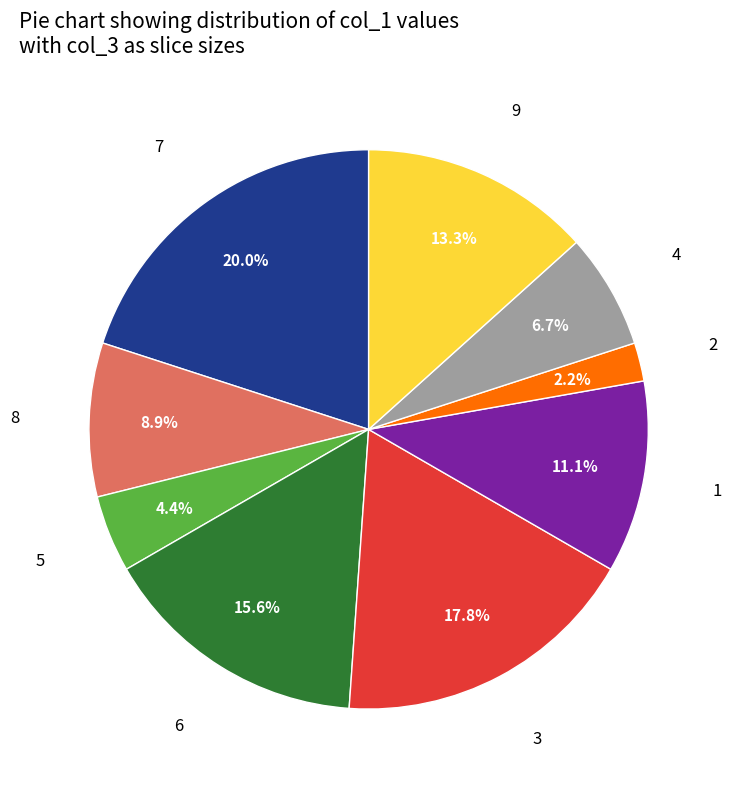

To the nearest percent, what is the average slice percentage?

11%